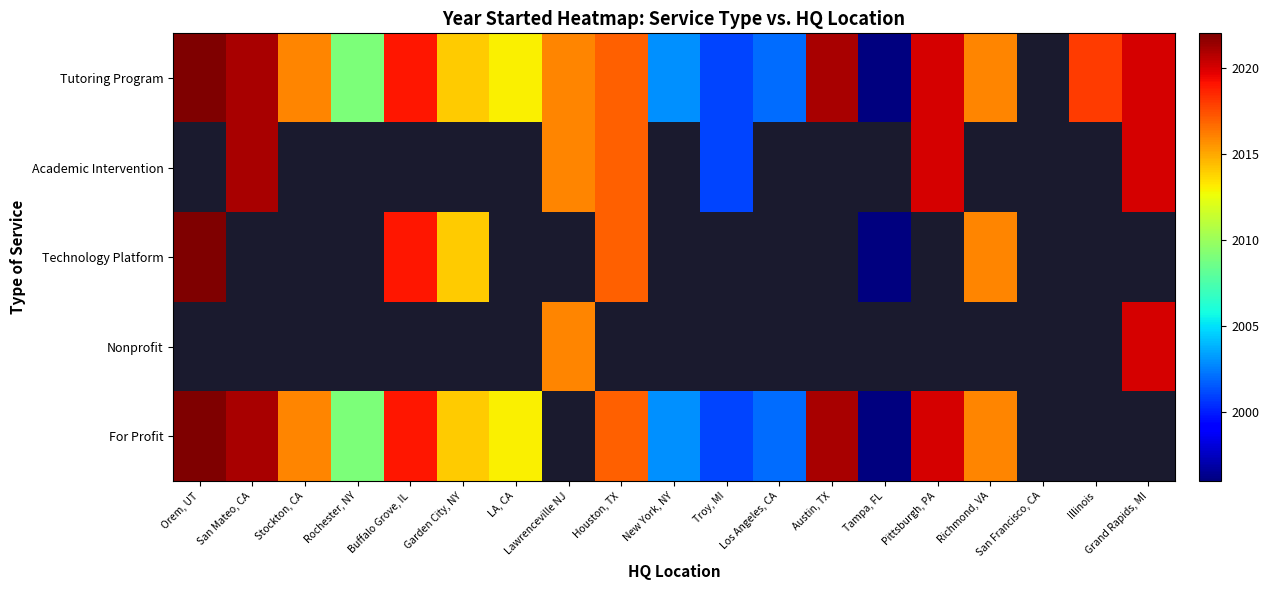

What is the maximum value for For Profit?

2022.0